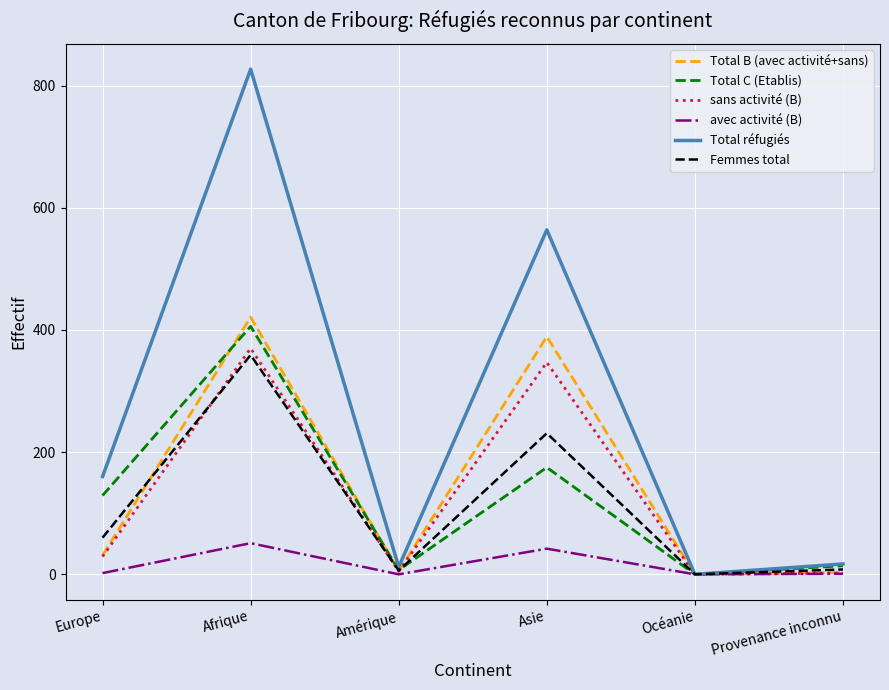

At which label does Femmes total reach its peak?

Afrique